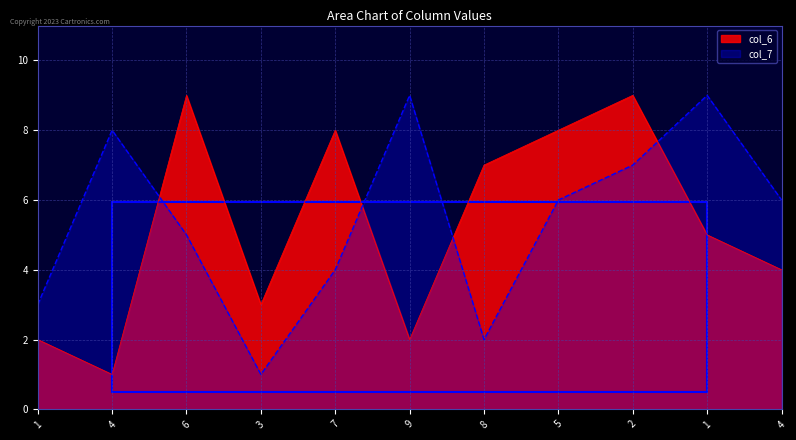

True or false: col_4 has a value of 13 at 8.

False